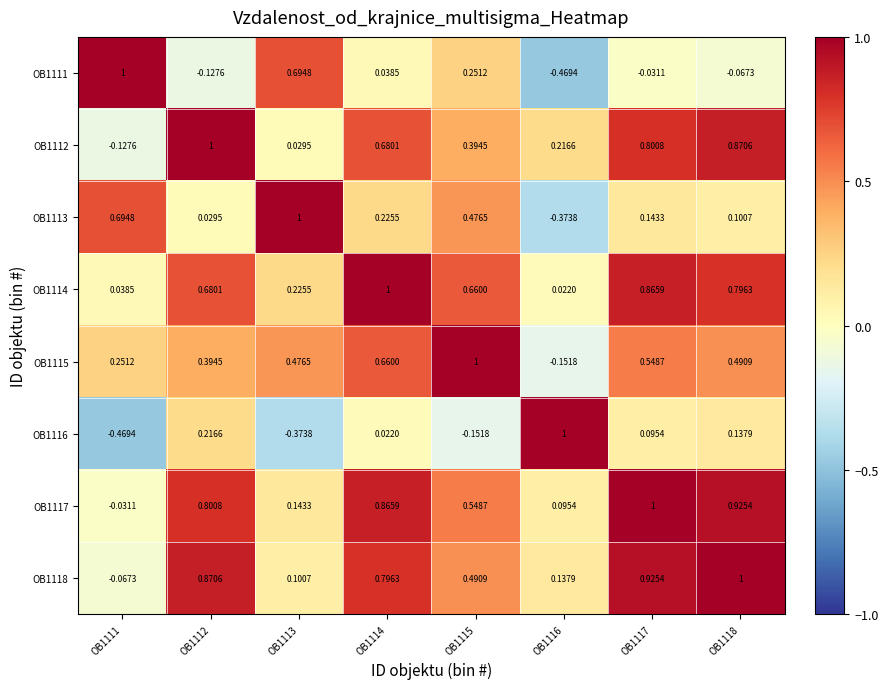

How many categories are shown in the chart?

8